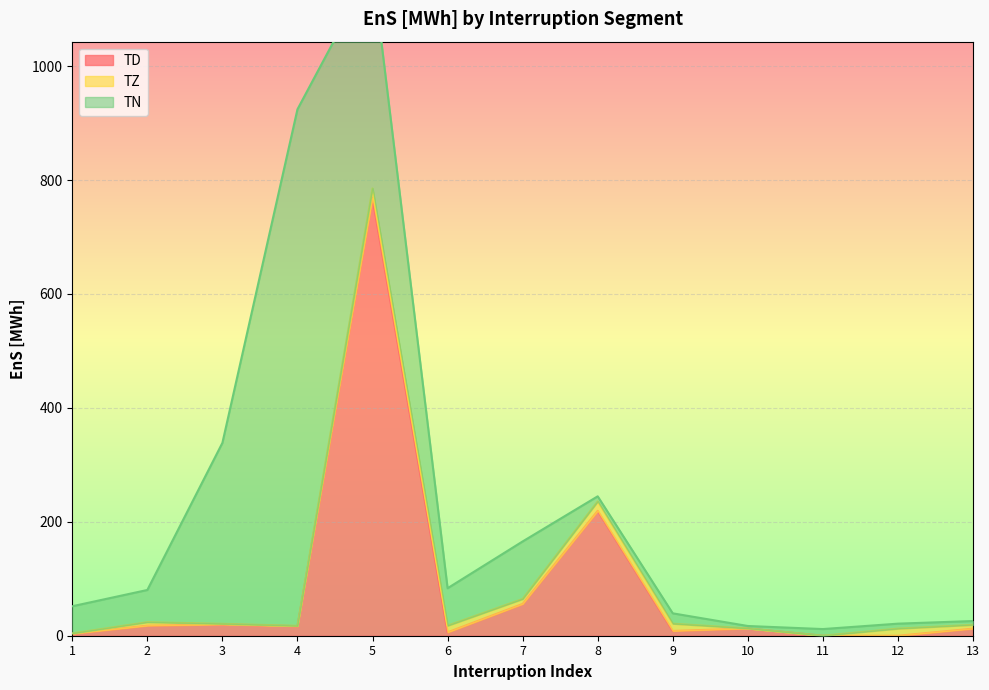

True or false: TZ has a value of 8.7 at 7.

True